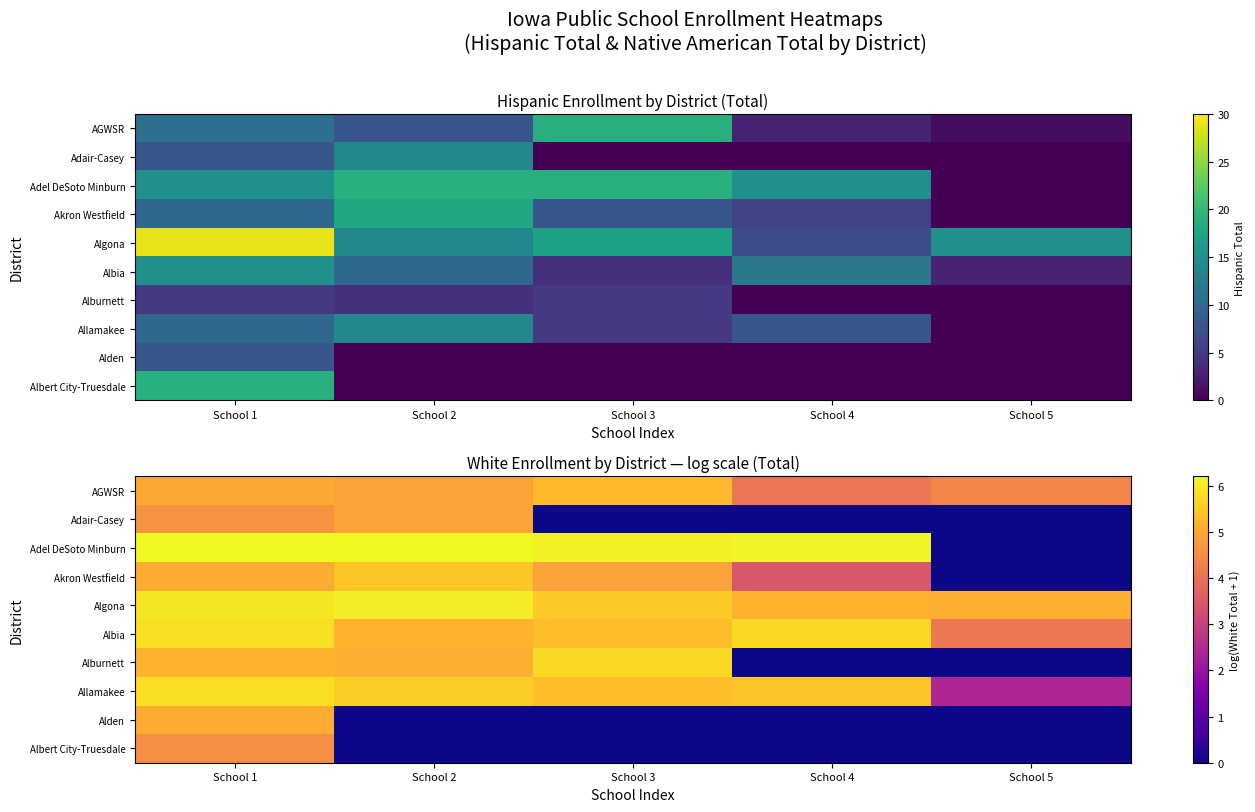

Between School 3 and School 1, which is larger?

School 3